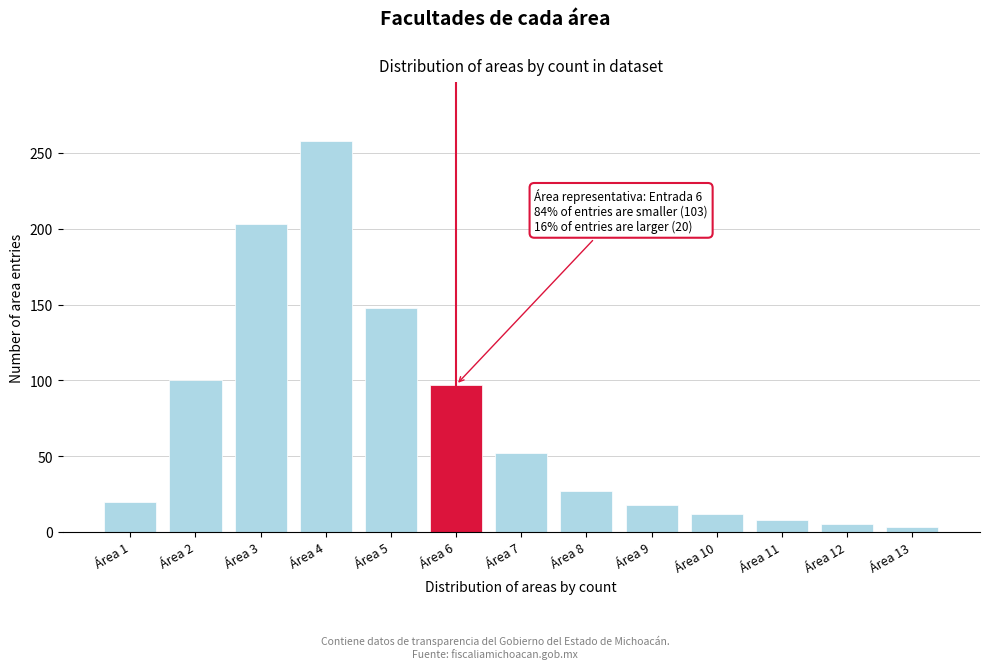

Reading left to right, what are all the values shown in this chart?

Área 1=20	Área 2=100	Área 3=203	Área 4=258	Área 5=148	Área 6=97	Área 7=52	Área 8=27	Área 9=18	Área 10=12	Área 11=8	Área 12=5	Área 13=3